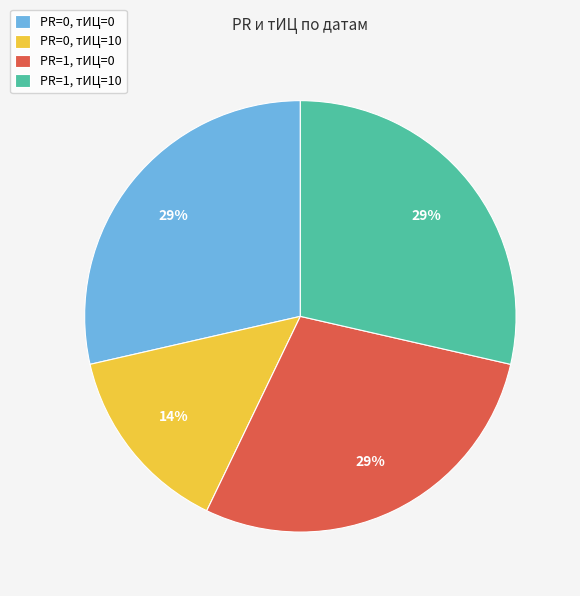

Is there a majority slice in this chart?

No